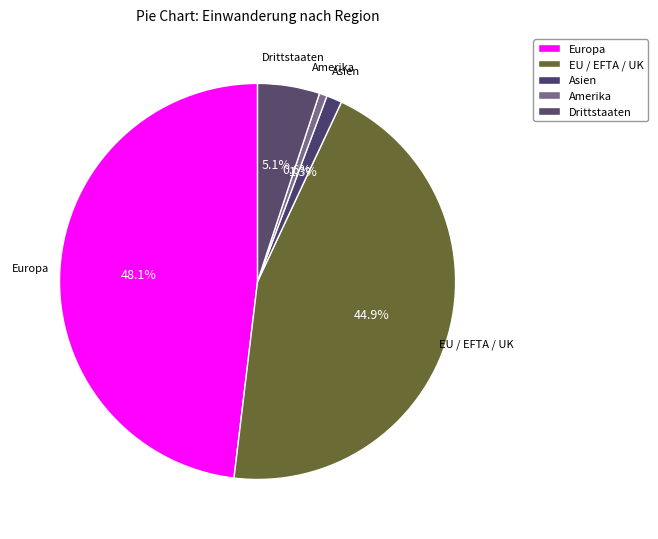

How many segments does this pie chart have?

5